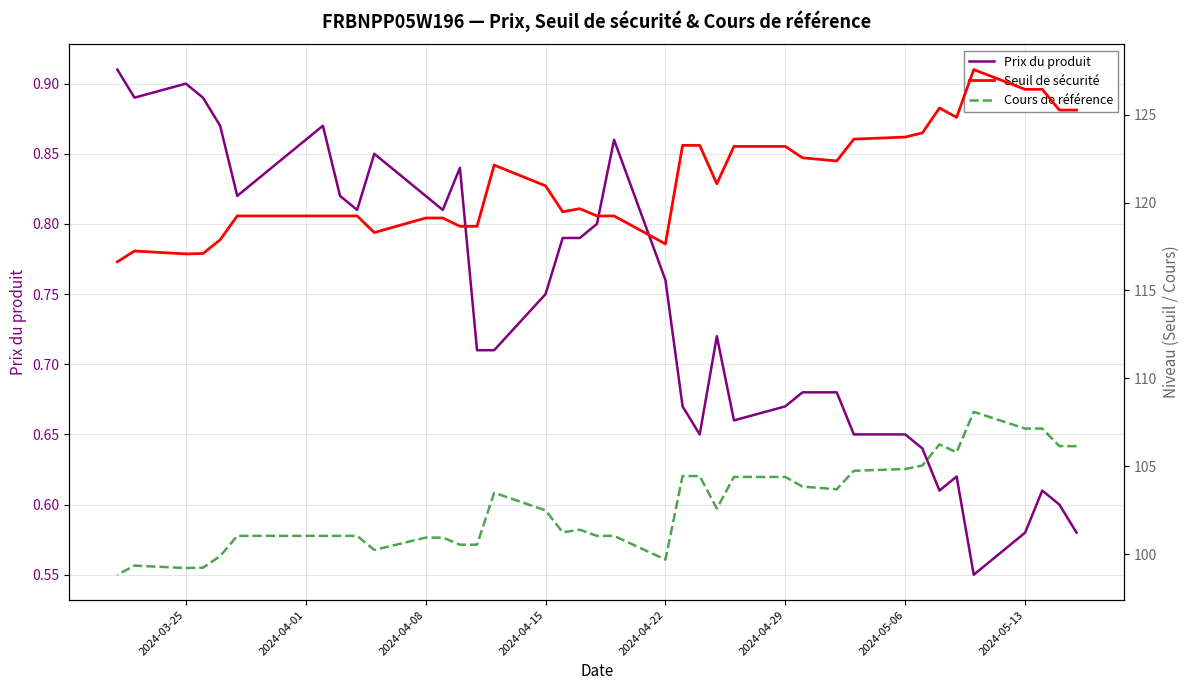

Rank the series by their maximum value, from lowest to highest.

Prix du produit, Cours de référence, Seuil de sécurité